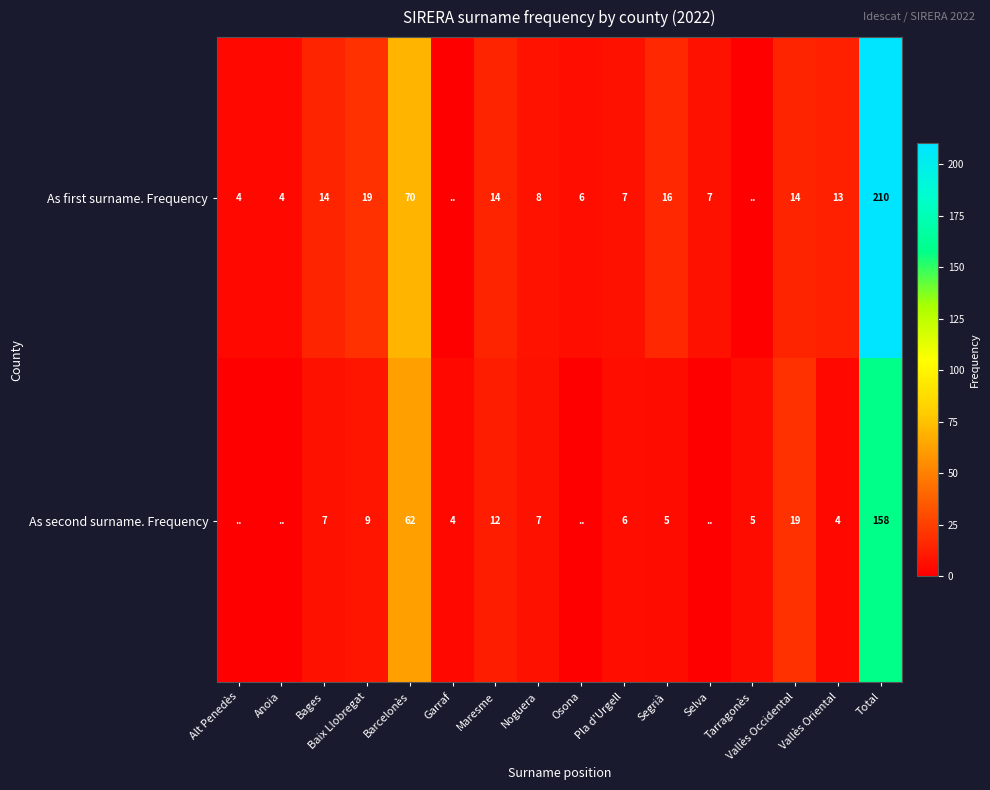

What is the sum of the As first surname. Frequency values at Baix Llobregat and Alt Penedès?

23